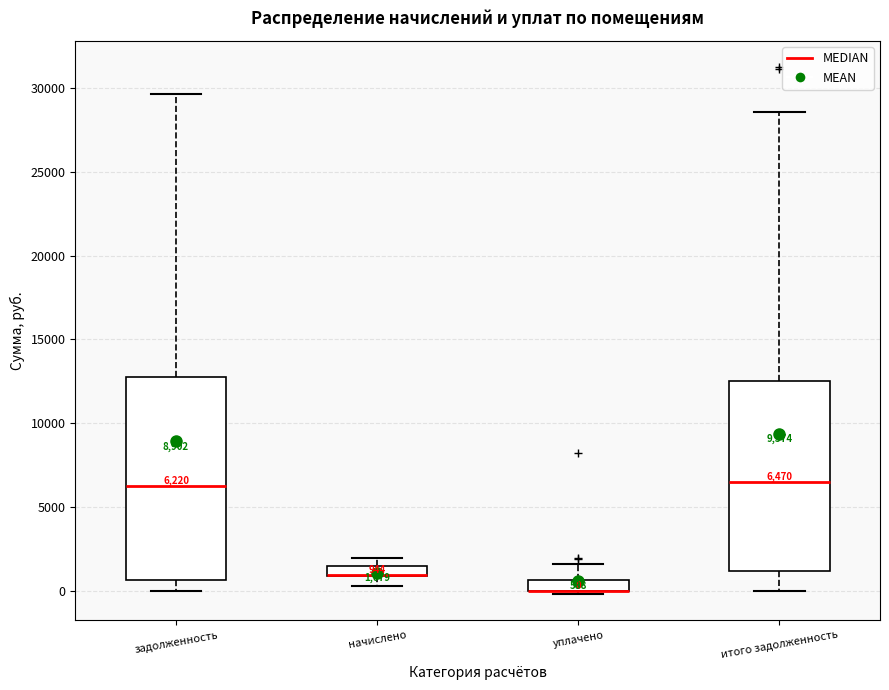

Comparing the boxes themselves (not the whiskers), which one is the tallest?

задолженность